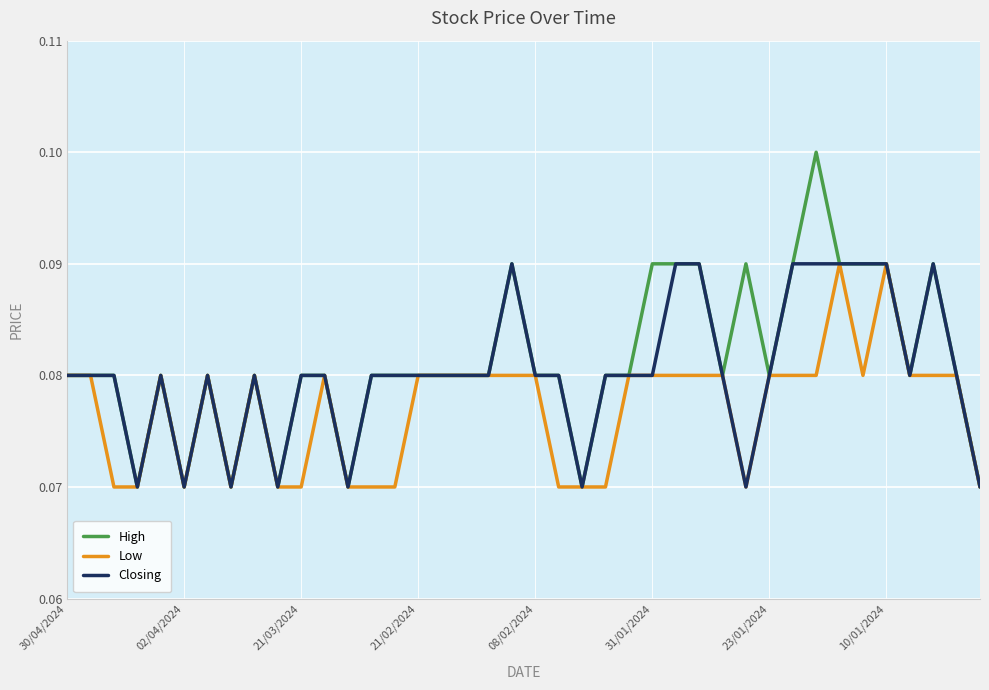

Which series has the widest spread of values?

High